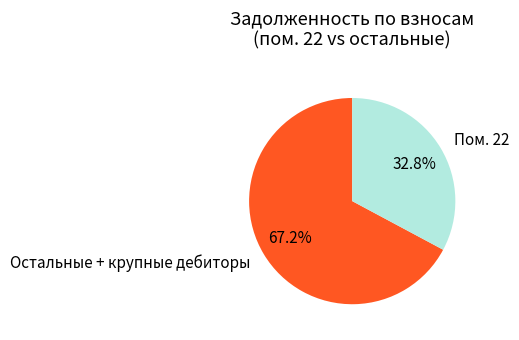

Which slice is the smallest?

Пом. 22